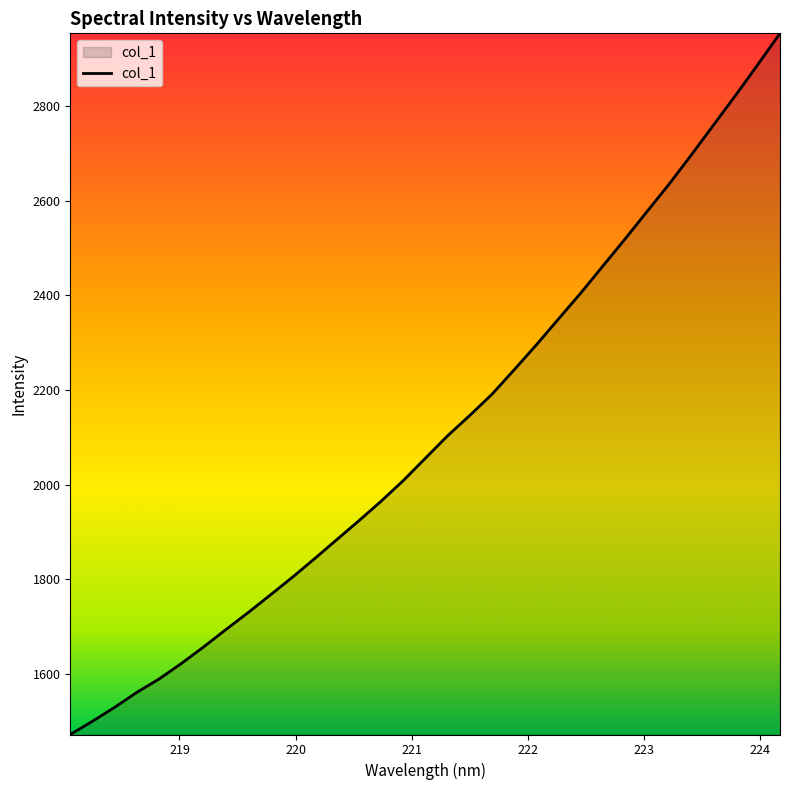

What is the minimum value shown in the chart?

1472.4